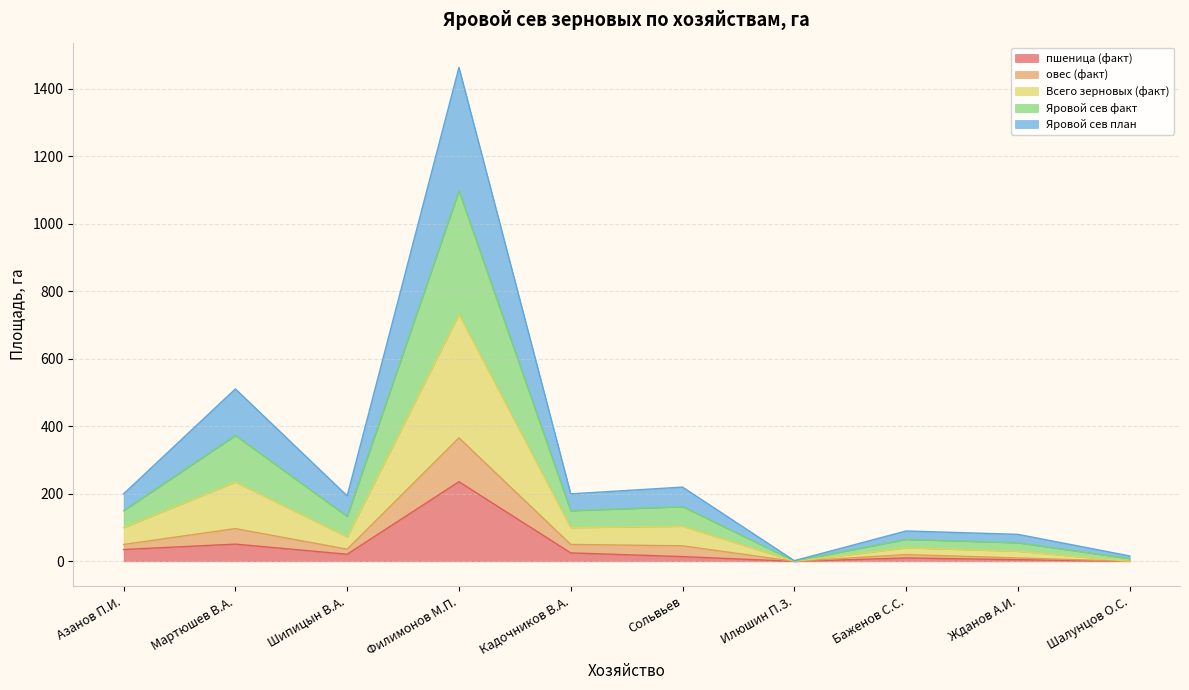

List the labels in order of Яровой сев факт value, largest first.

Филимонов М.П., Мартюшев В.А., Сольвьев, Азанов П.И., Кадочников В.А., Шипицын В.А., Баженов С.С., Жданов А.И., Шалунцов О.С., Илюшин П.З.